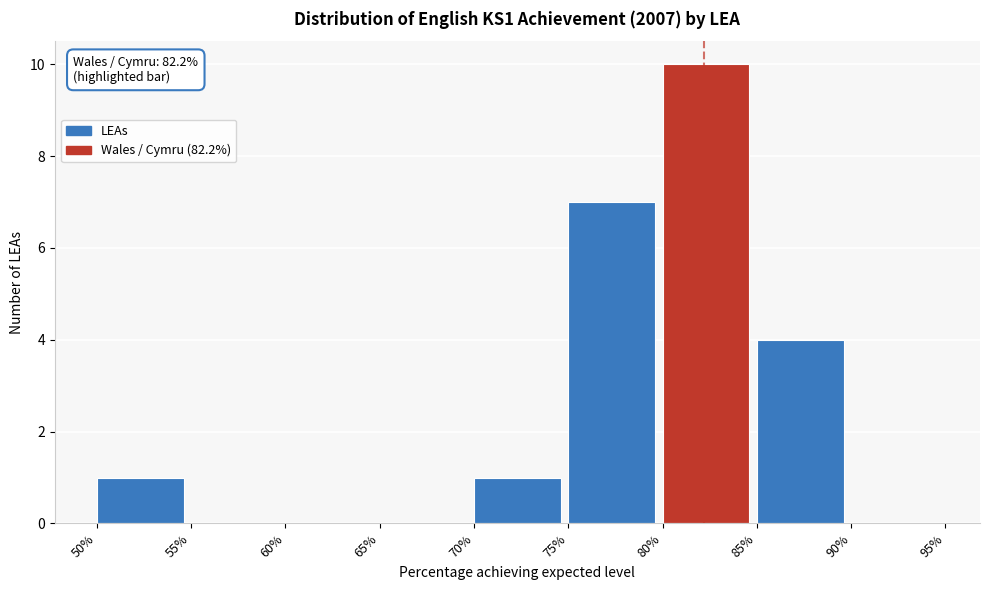

Over which range of the x-axis is the bar tallest?

80% to 85%